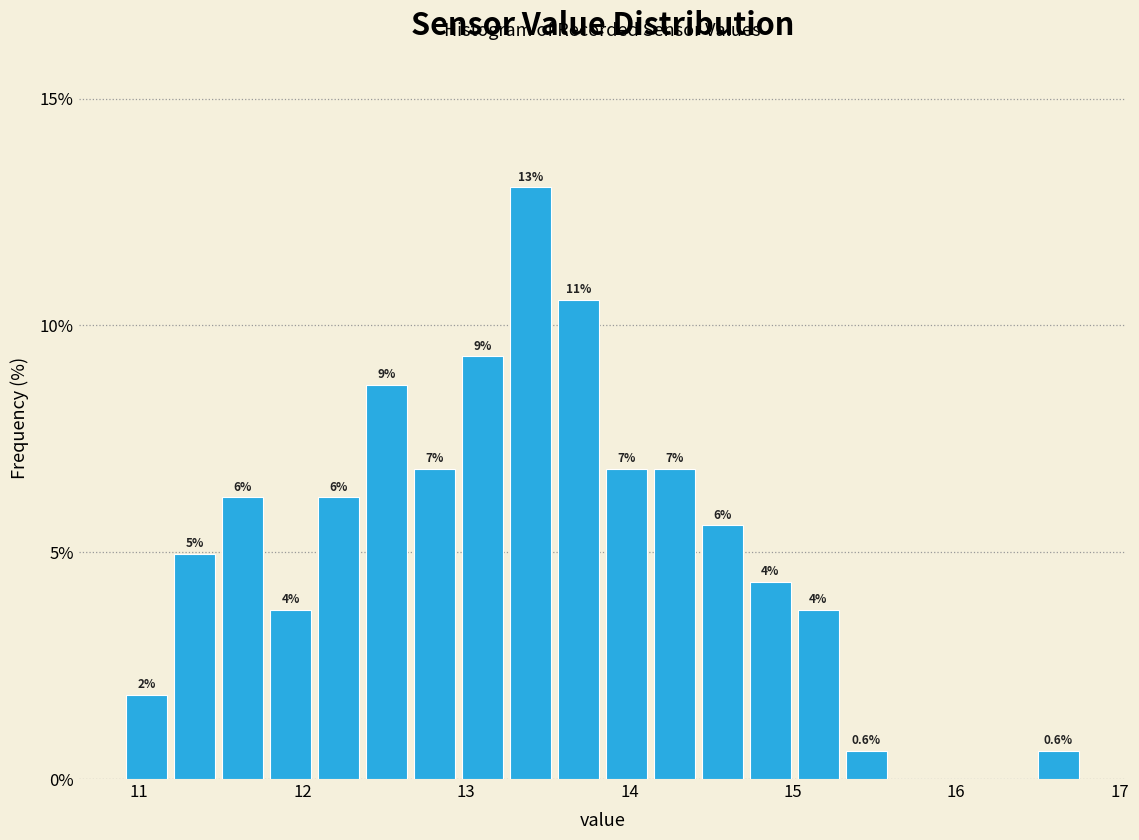

Around what value on the x-axis is the tallest bar? Give the approximate position of its centre, as read against the axis.

13.4